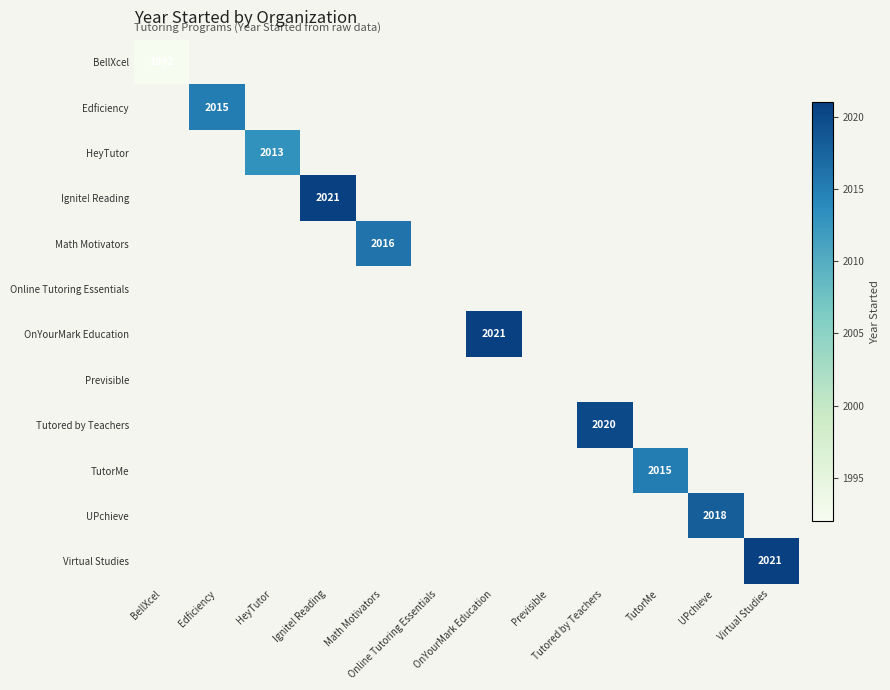

What is the greatest value displayed?

2021.0